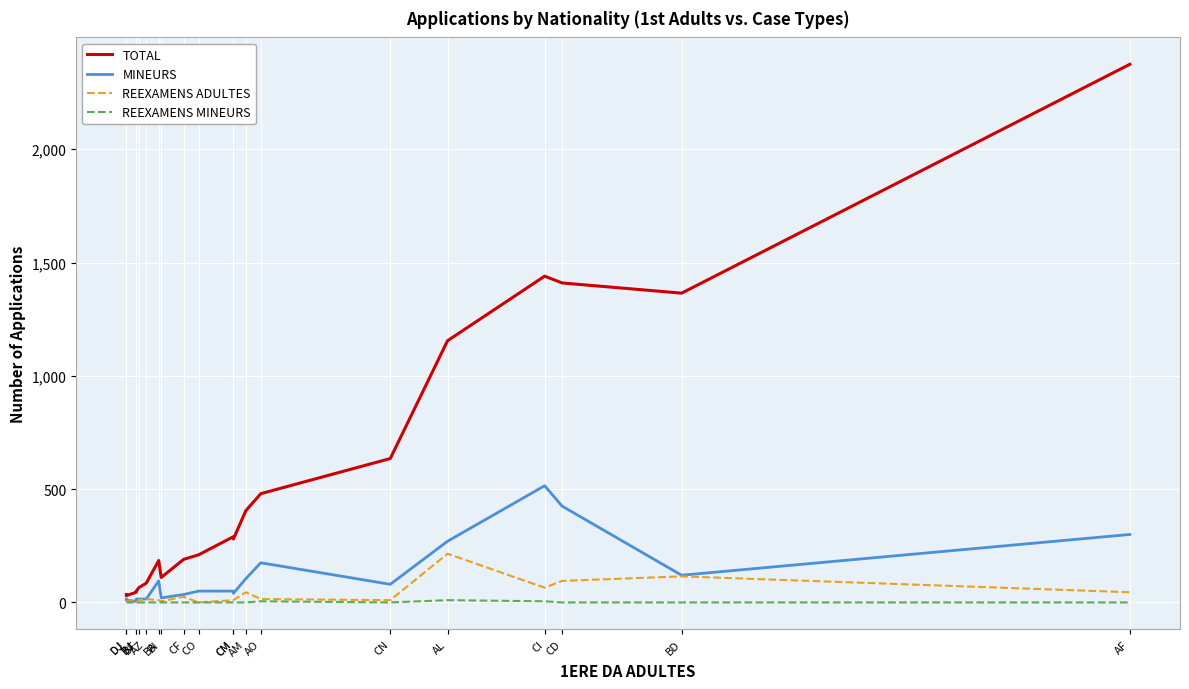

Reading left to right, extract all data points from this chart.

TOTAL: DJ=35	DJ=30	BJ=45	BJ=50	BF=65	AZ=85	BA=185	BI=110	CF=190	CO=210	CM=290	CM=280	AM=405	AO=480	CN=635	AL=1155	CI=1440	CD=1410	BD=1365	AF=2375
MINEURS: DJ=15	DJ=10	BJ=5	BJ=15	BF=15	AZ=15	BA=95	BI=20	CF=35	CO=50	CM=50	CM=40	AM=105	AO=175	CN=80	AL=270	CI=515	CD=425	BD=120	AF=300
REEXAMENS ADULTES: DJ=5	DJ=5	BJ=5	BJ=0	BF=10	AZ=15	BA=10	BI=5	CF=25	CO=0	CM=10	CM=10	AM=45	AO=15	CN=10	AL=215	CI=65	CD=95	BD=115	AF=45
REEXAMENS MINEURS: DJ=0	DJ=0	BJ=0	BJ=0	BF=0	AZ=0	BA=0	BI=0	CF=0	CO=0	CM=0	CM=0	AM=0	AO=5	CN=0	AL=10	CI=5	CD=0	BD=0	AF=0